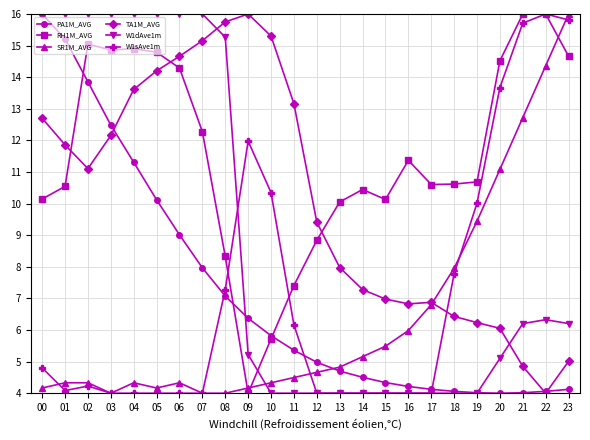

In TA1M_AVG, how many points are lower than both neighbors (excluding endpoints)?

3